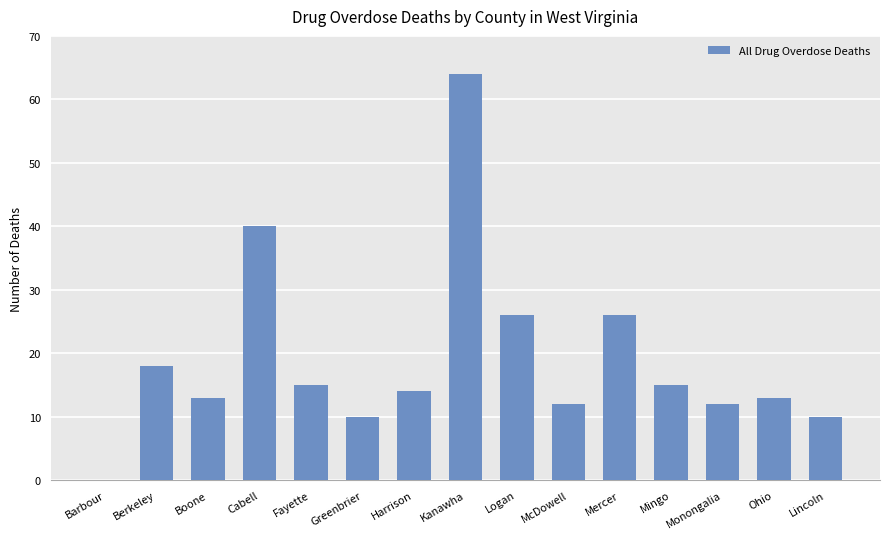

What is the change in value from Kanawha to Mercer?

-38